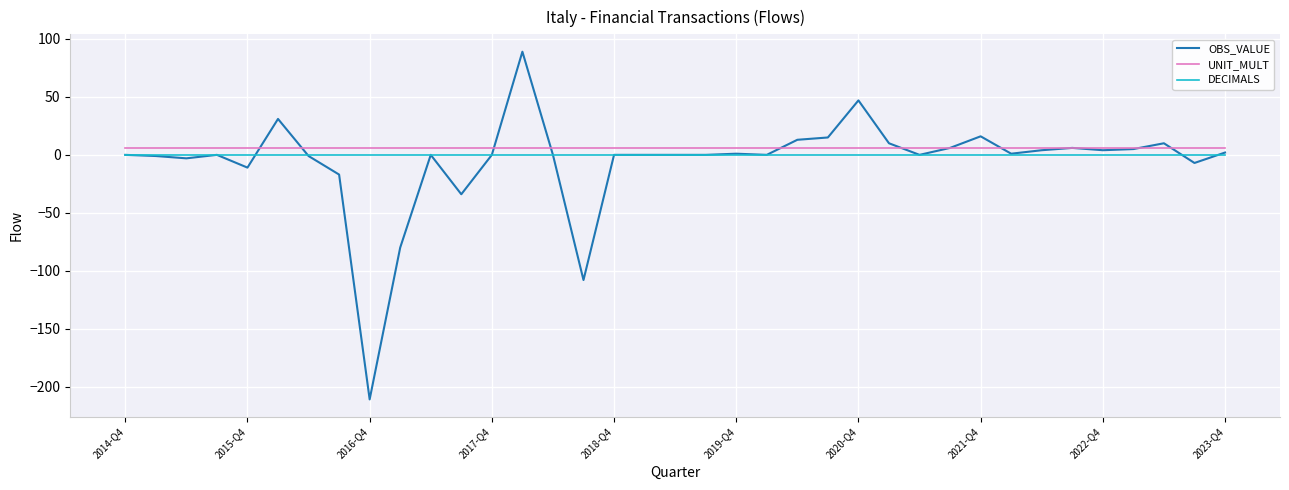

Which series has the widest spread of values?

OBS_VALUE